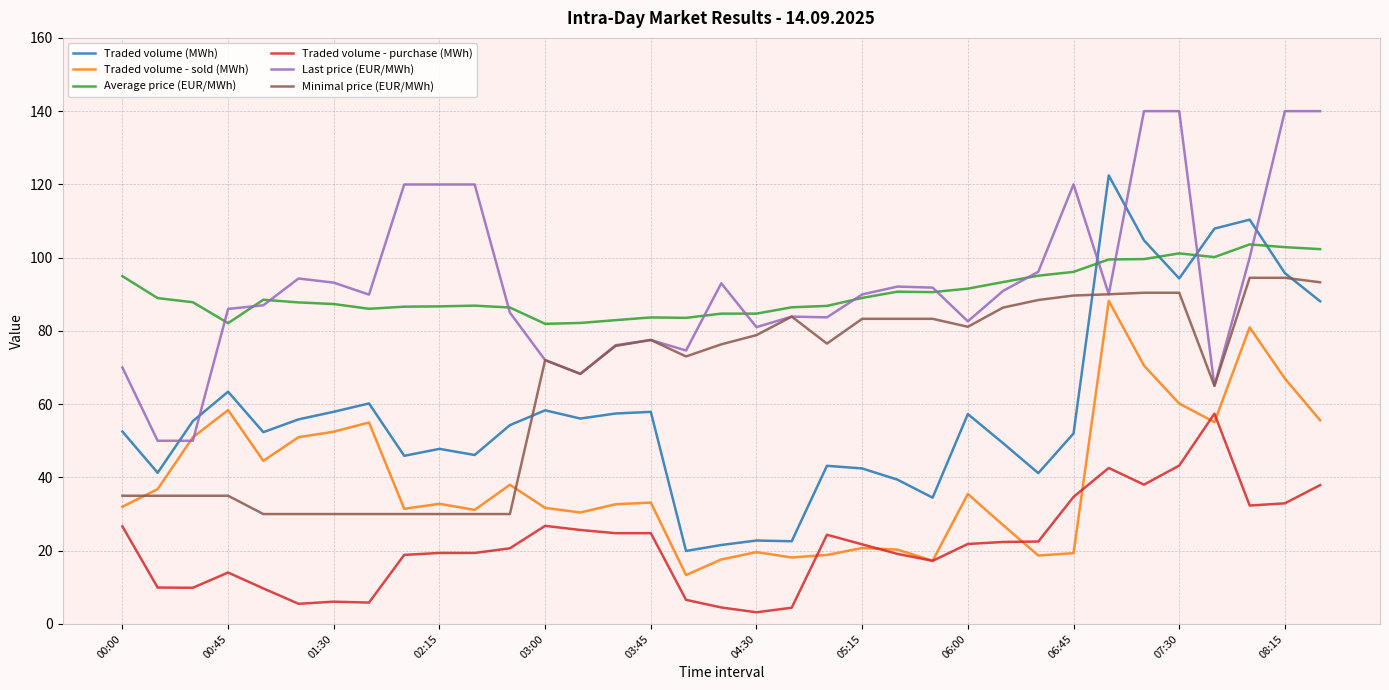

What is the highest value of the Average price (EUR/MWh) series?

103.6